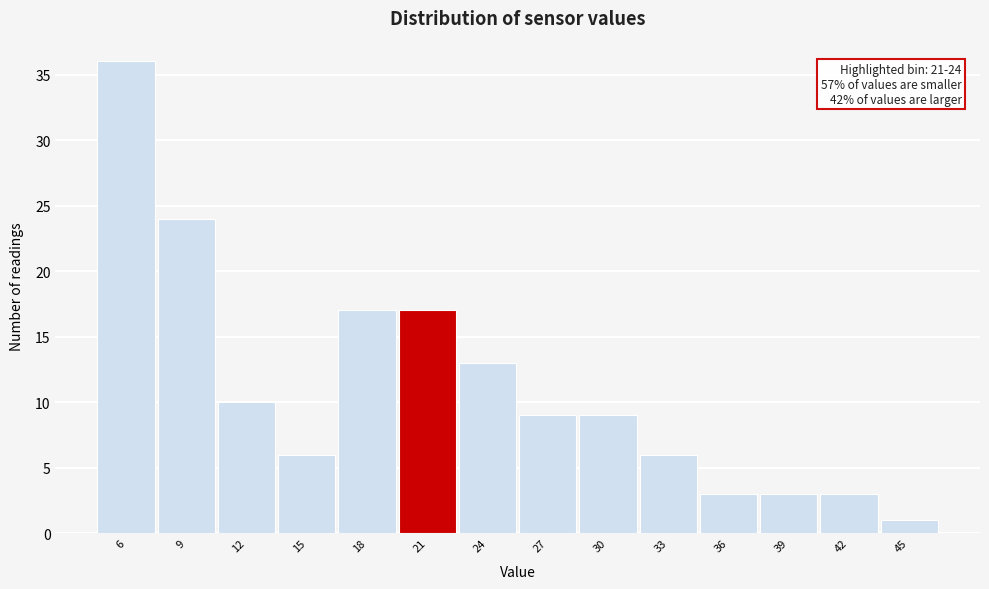

Reading left to right, what are all the values shown in this chart?

6=36	9=24	12=10	15=6	18=17	21=17	24=13	27=9	30=9	33=6	36=3	39=3	42=3	45=1